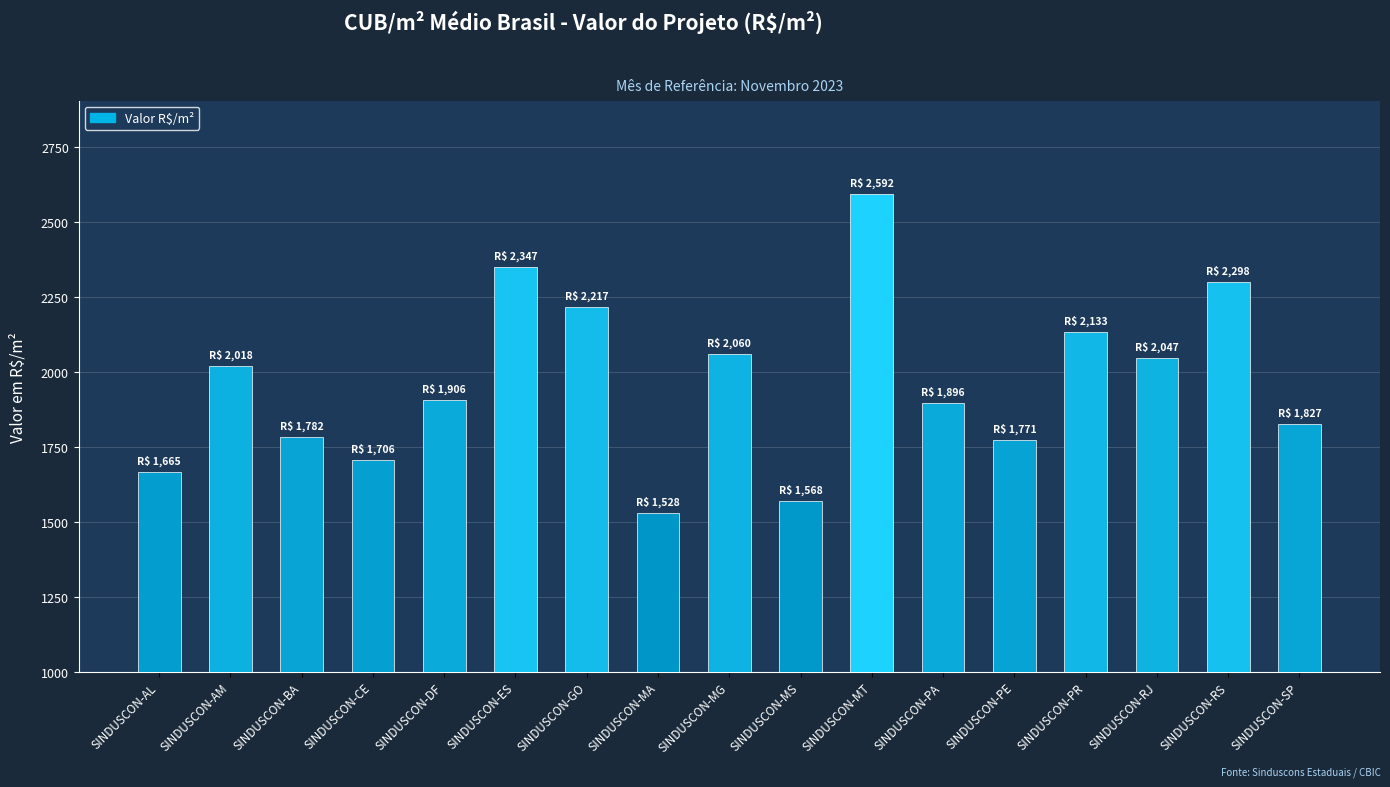

What is the sum of all values?

33360.5